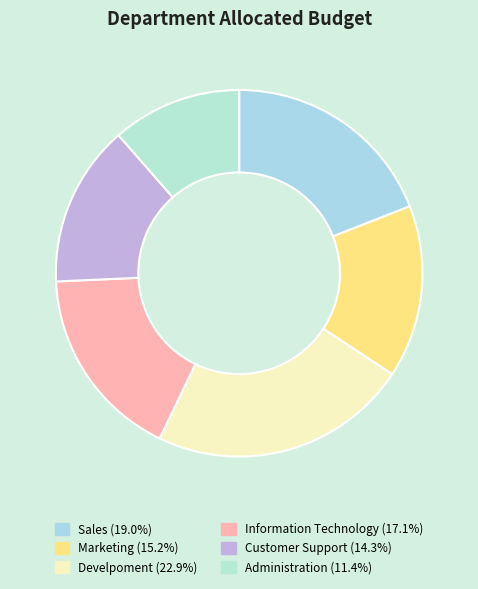

What portion of the pie excludes Sales?

81.0%